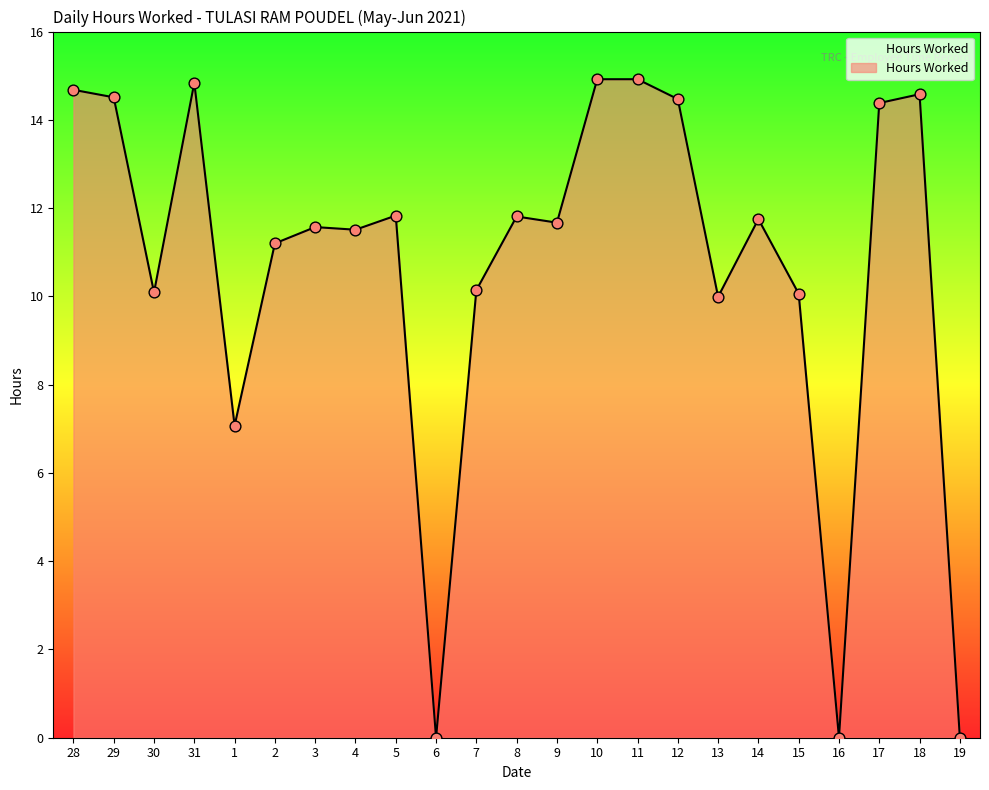

Approximately how many times larger is the value at 13 compared to 18?

0.7